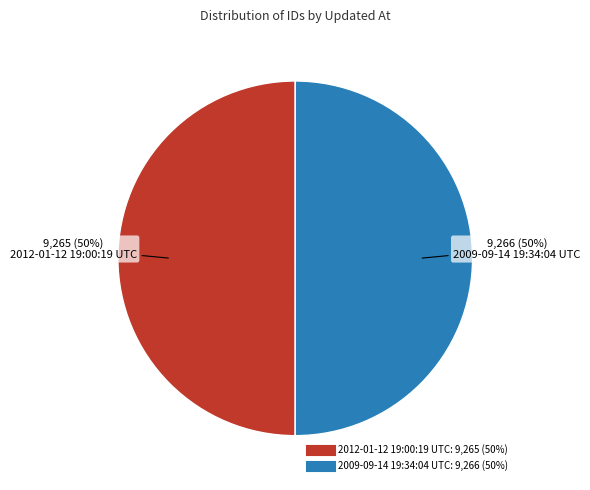

How many segments does this pie chart have?

2